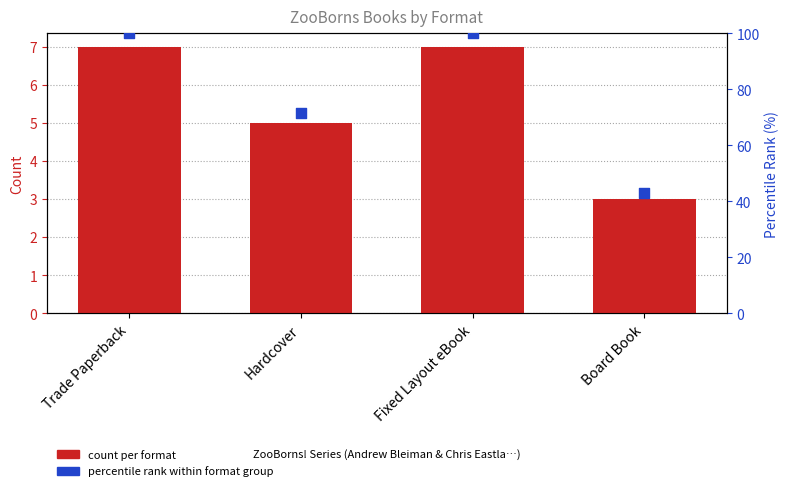

What is the total value across all series at Board Book?

45.9